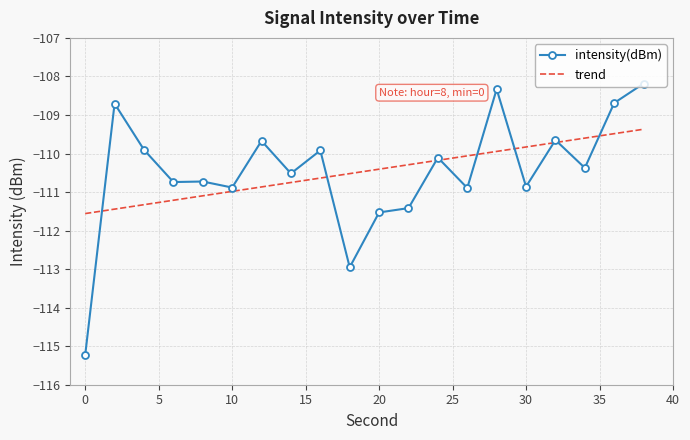

Rank the categories by value from highest to lowest.

38, 28, 36, 2, 32, 12, 4, 16, 24, 34, 14, 8, 6, 30, 10, 26, 22, 20, 18, 0